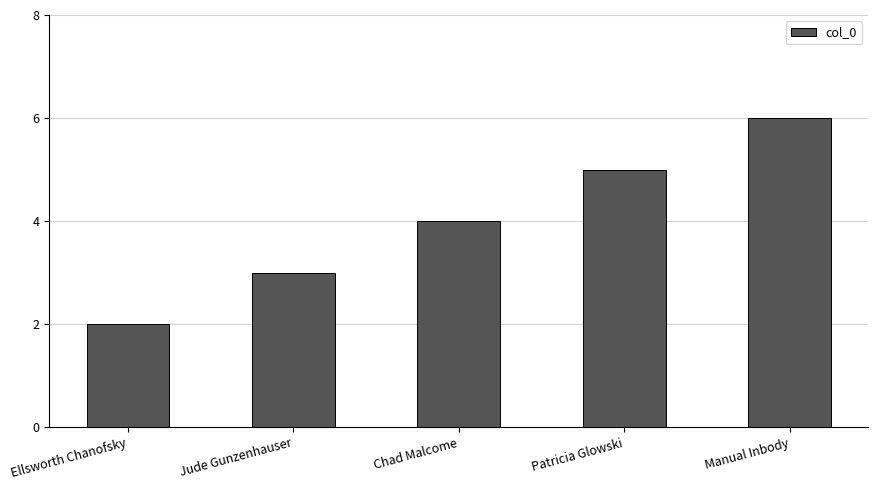

How many data points does each series have?

5